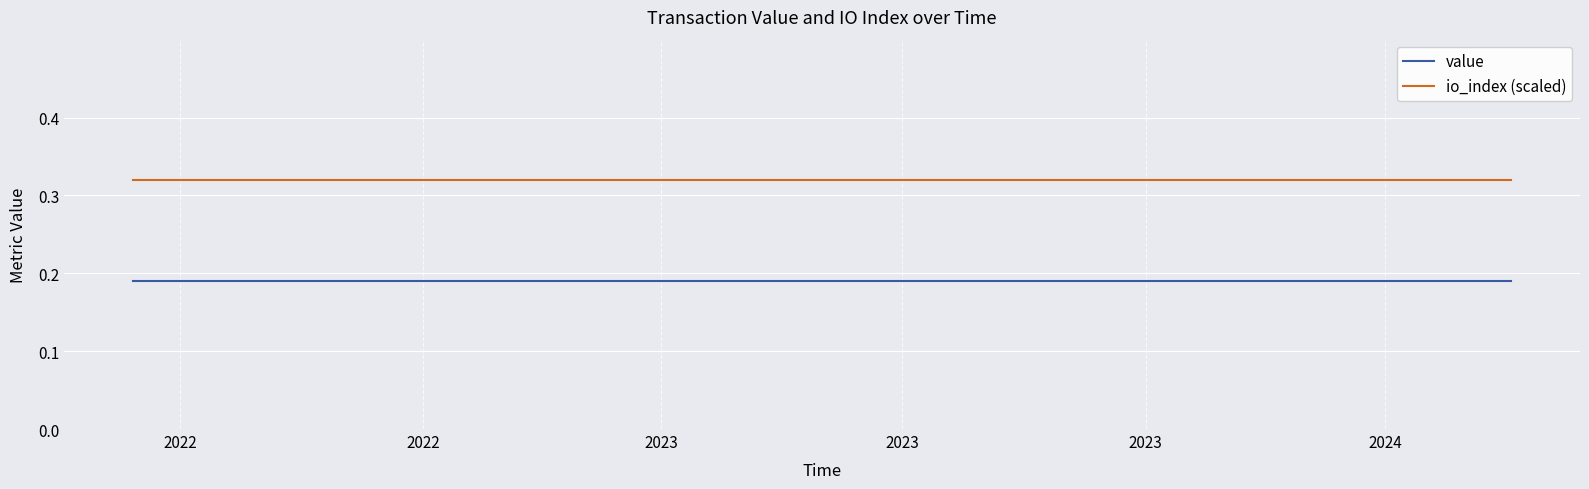

Rank the series by their maximum value, from highest to lowest.

io_index (scaled), value